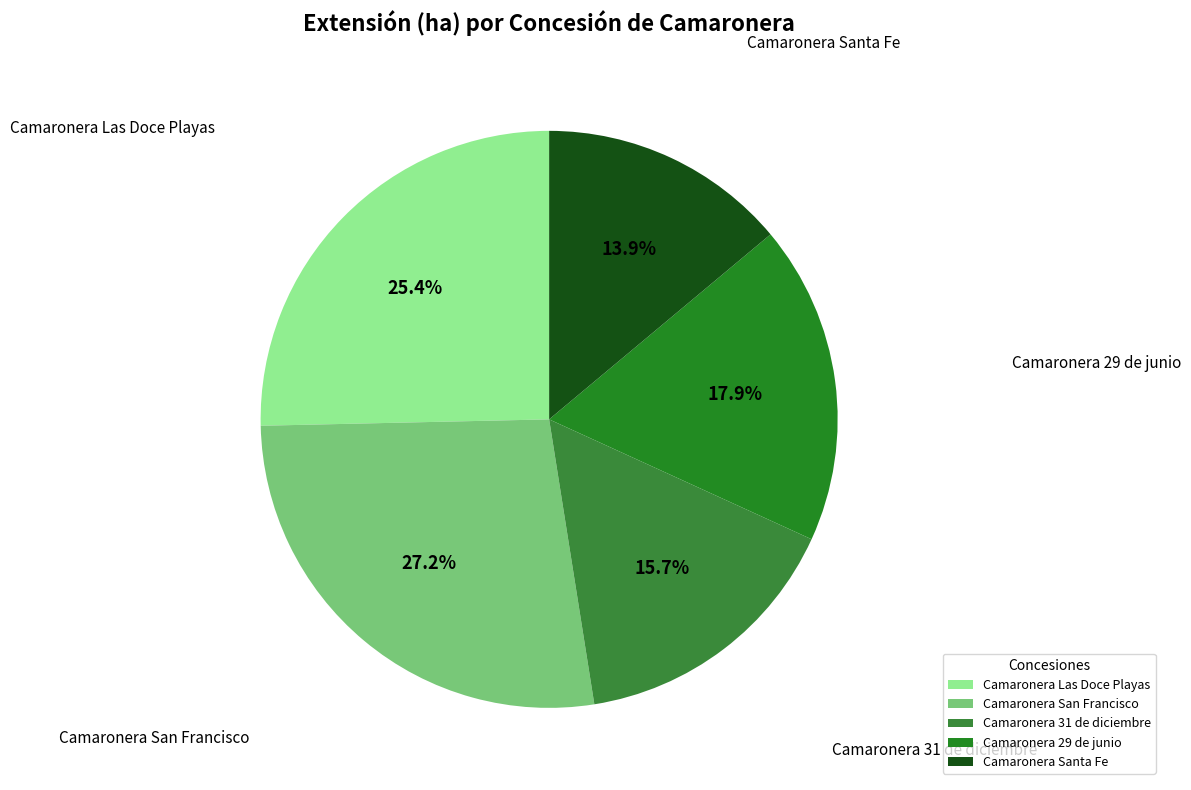

What is the largest slice in the pie chart?

Camaronera San Francisco